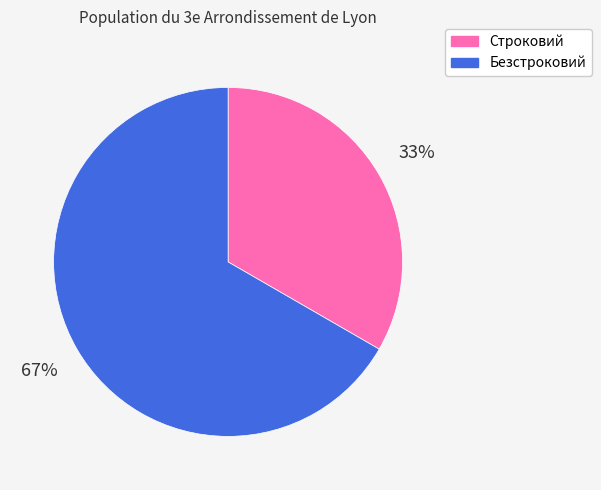

To the nearest percent, what is the combined percentage of Безстроковий and Строковий?

100%